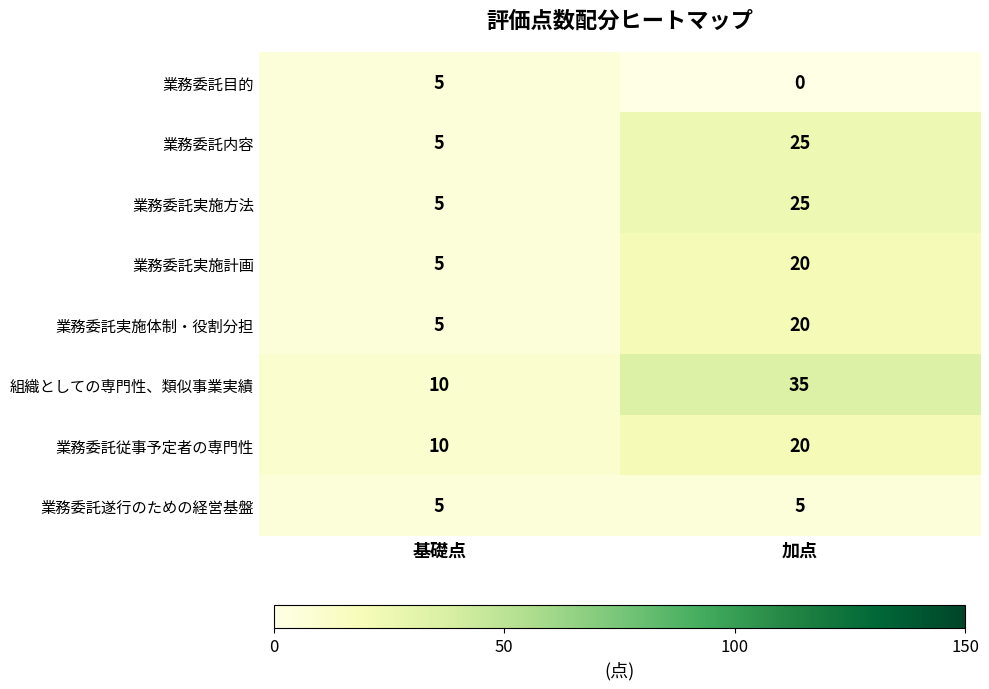

Reading left to right, transcribe all the data shown in this chart.

業務委託目的: 5	0
業務委託内容: 5	25
業務委託実施方法: 5	25
業務委託実施計画: 5	20
業務委託実施体制・役割分担: 5	20
組織としての専門性、類似事業実績: 10	35
業務委託従事予定者の専門性: 10	20
業務委託遂行のための経営基盤: 5	5